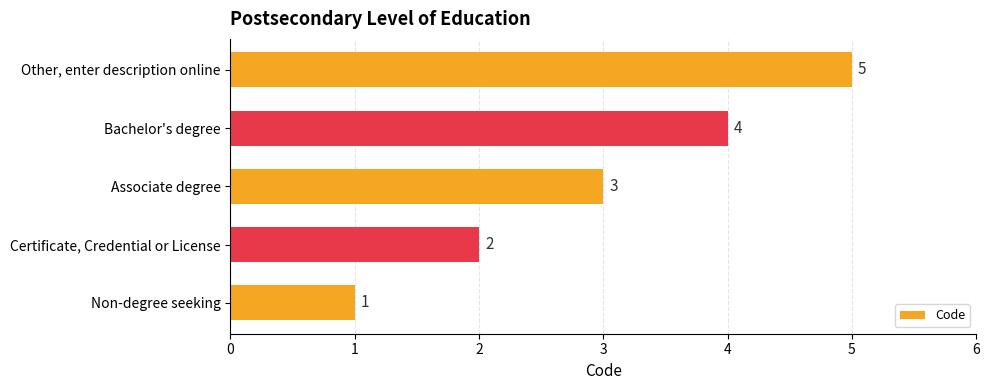

Which label corresponds to the largest value in the chart?

Other, enter description online